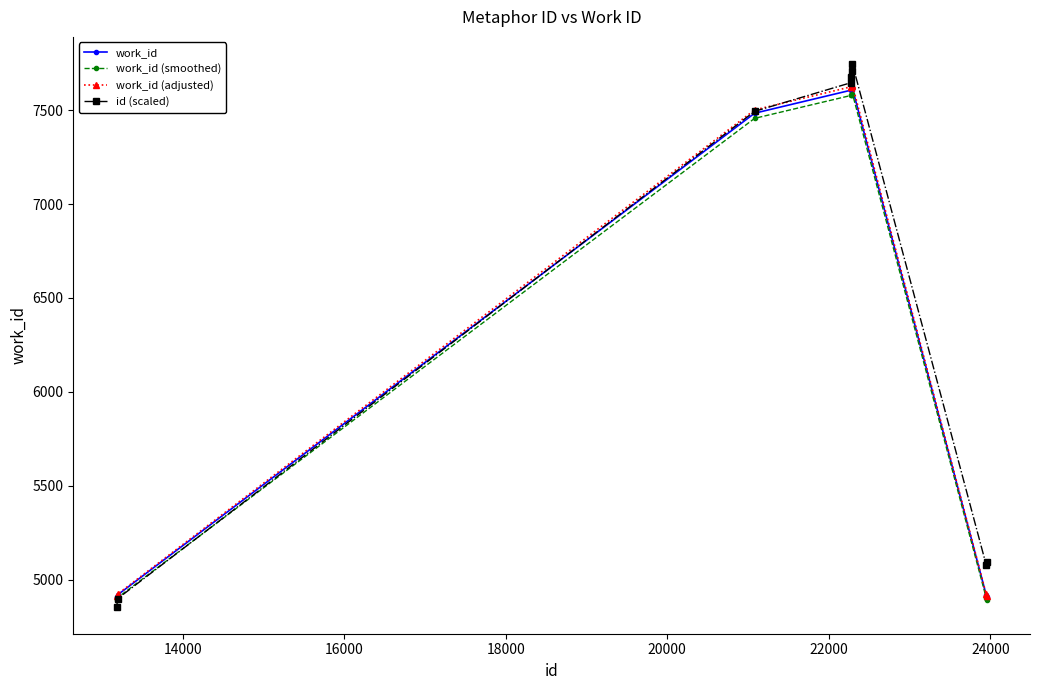

How many data points in work_id (smoothed) are above 7456?

5